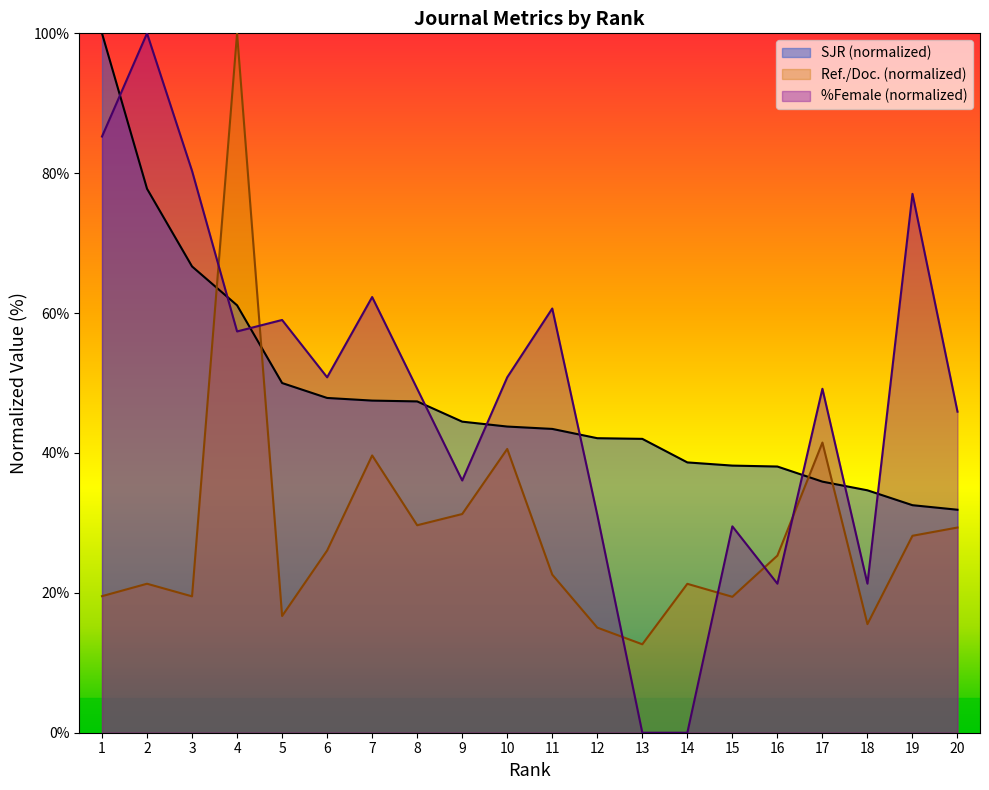

What is the difference between the Ref. / Doc. values at 10 and 13?

27.9